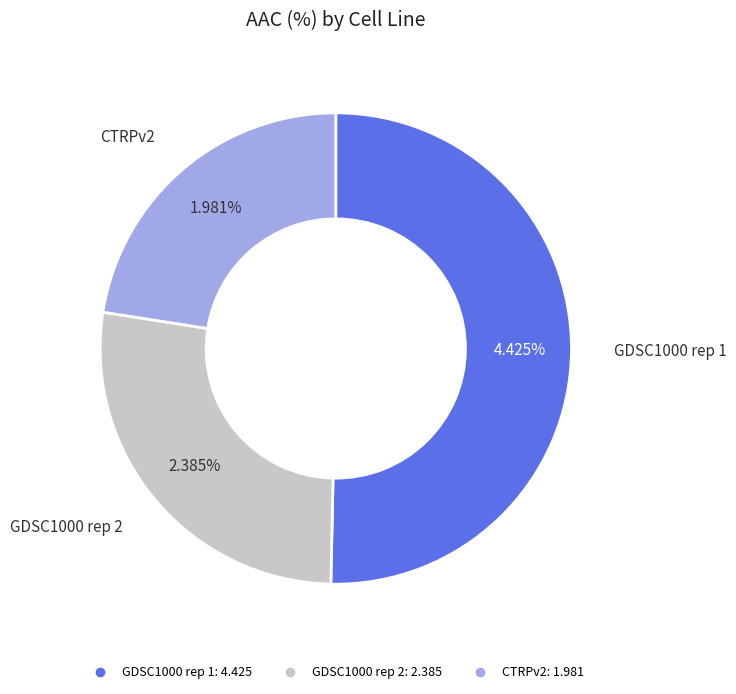

Between CTRPv2 and GDSC1000 rep 2, which is larger?

GDSC1000 rep 2